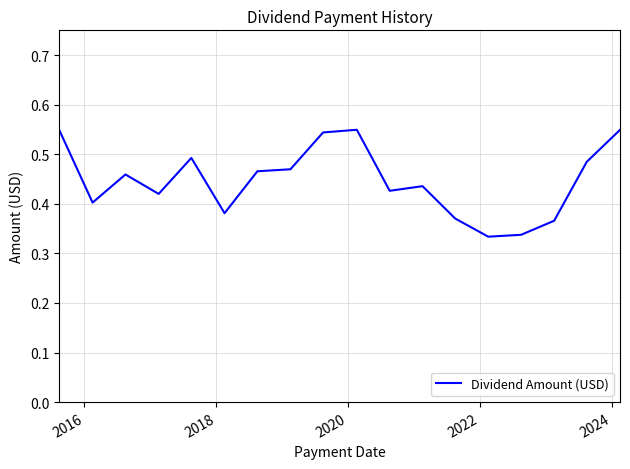

What is the average value?

0.4